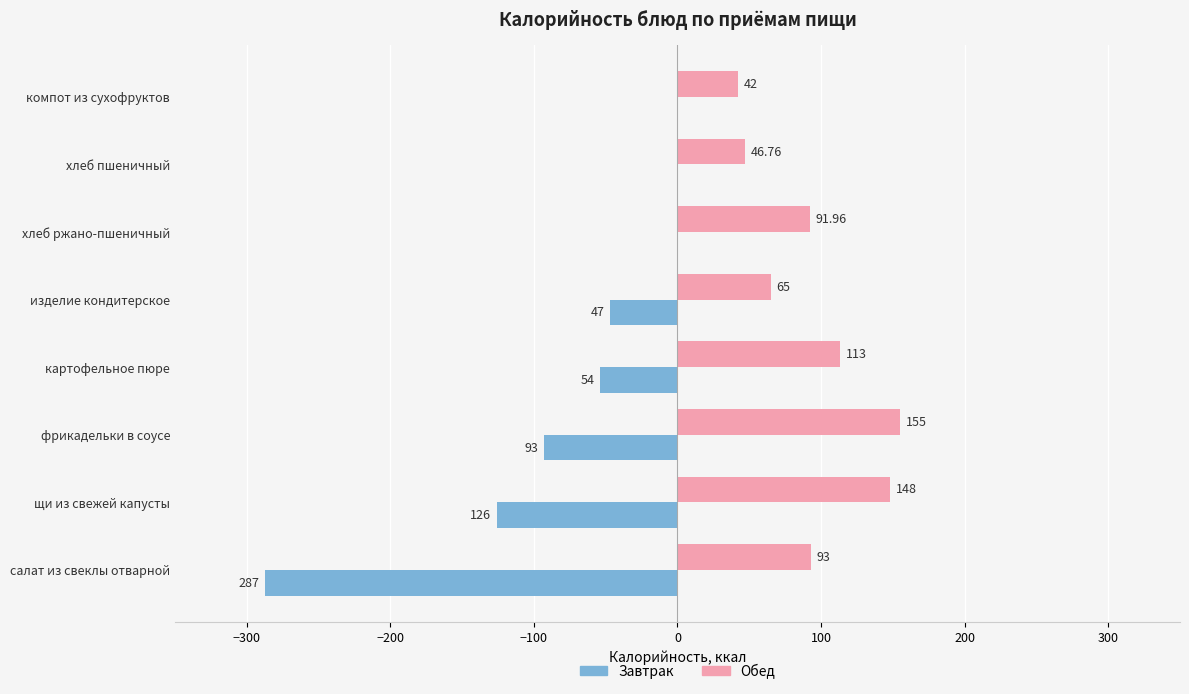

At which category does the chart reach its peak across all series?

фрикадельки в соусе